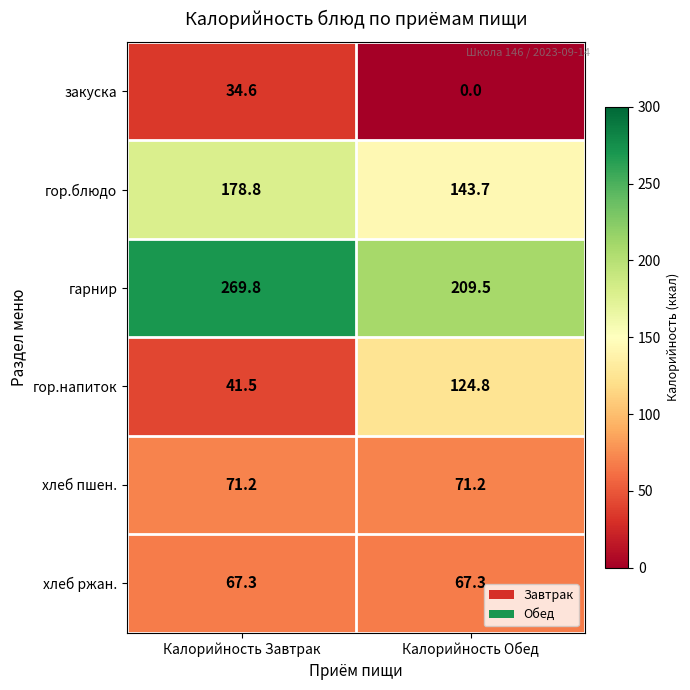

Which series has the largest range (max minus min)?

гор.напиток